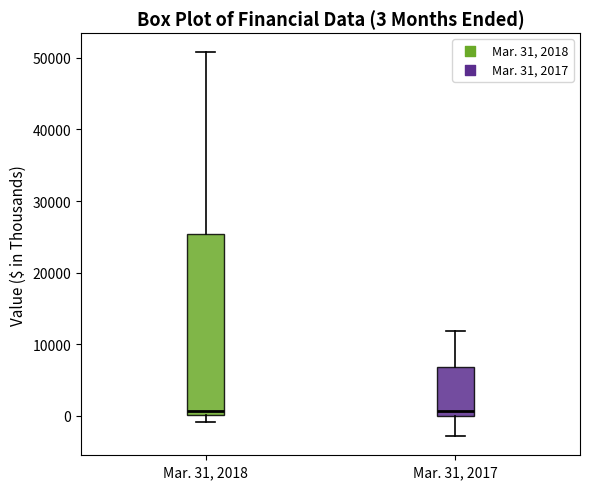

Comparing the boxes themselves (not the whiskers), which one is the tallest?

Mar. 31, 2018